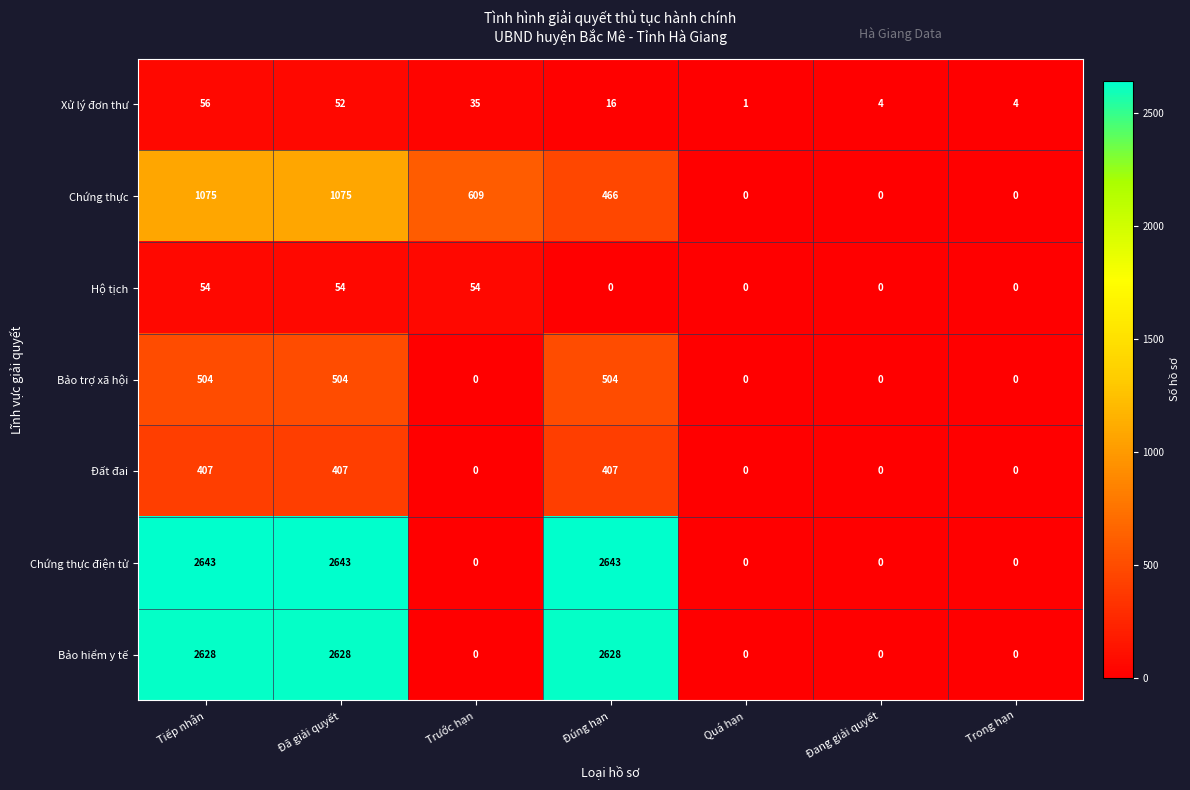

Which series has the largest total across all categories?

Chứng thực điện tử